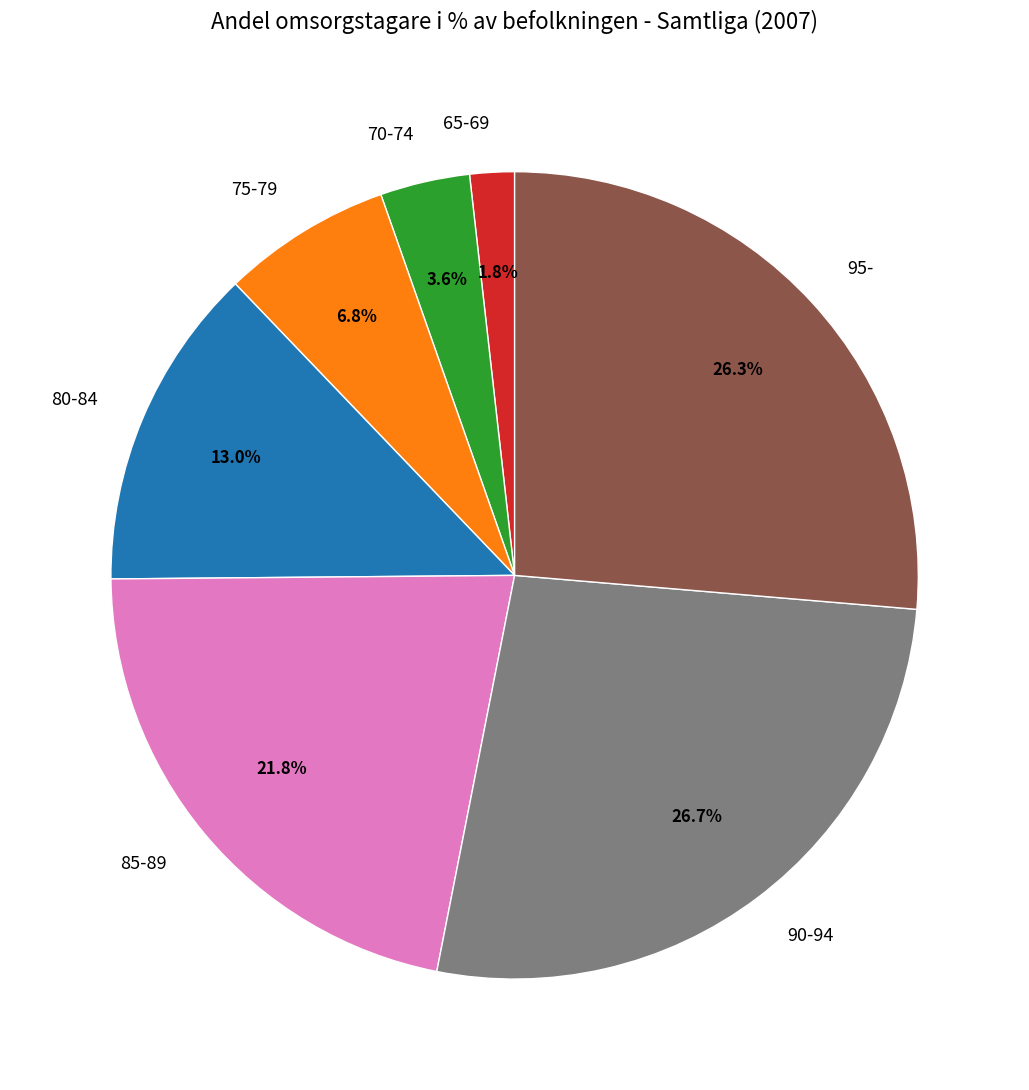

Is it true that 75-79 is 1% of the pie?

False